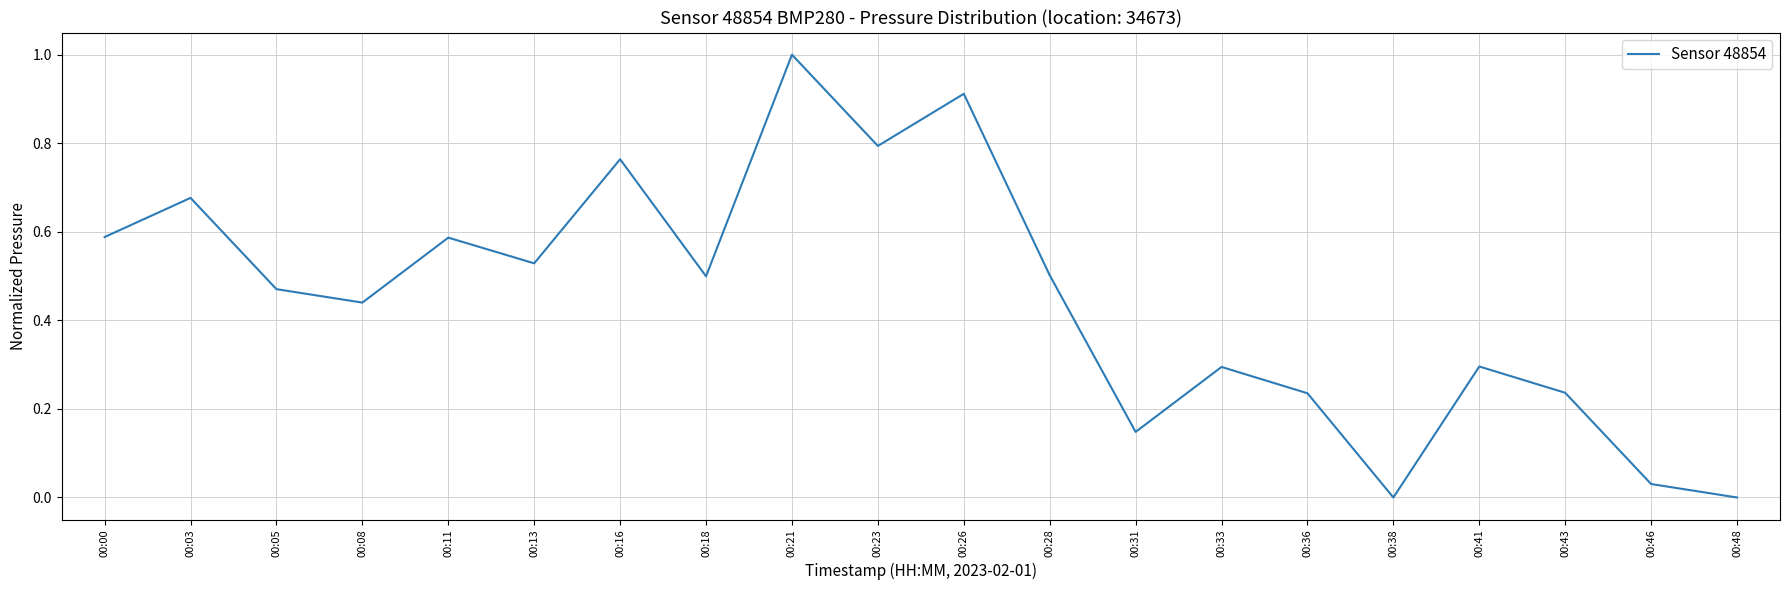

Between 00:21 and 00:00, which is larger?

00:21